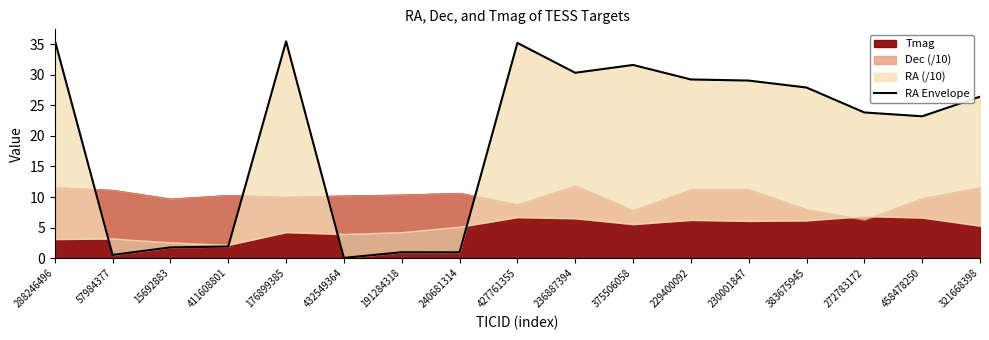

At which label is the value closest to 17?

458478250